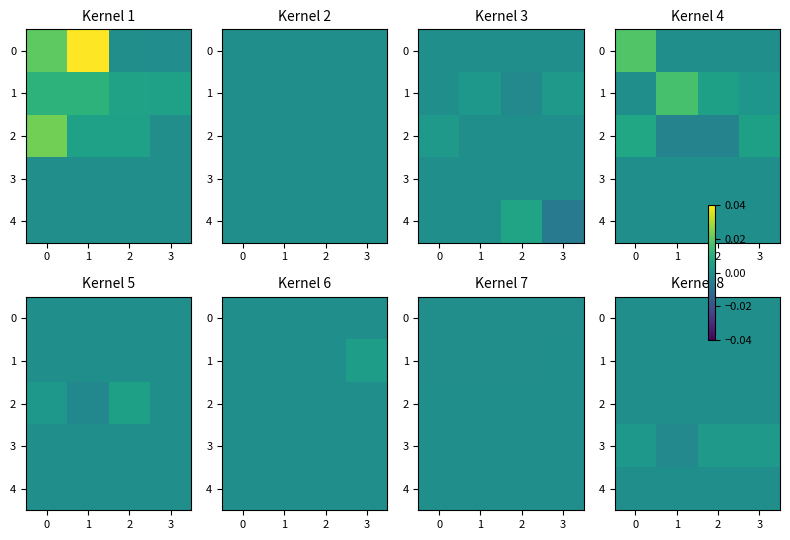

Is it true that 4 equals -0.0 at 3?

False